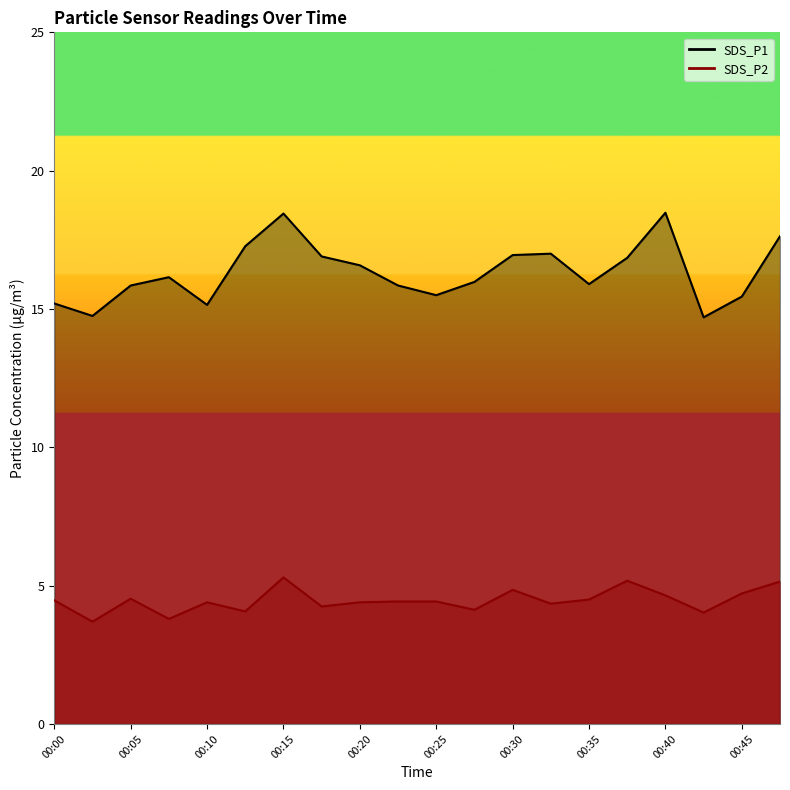

Is it true that SDS_P2 equals 4.5 at 00:05?

True